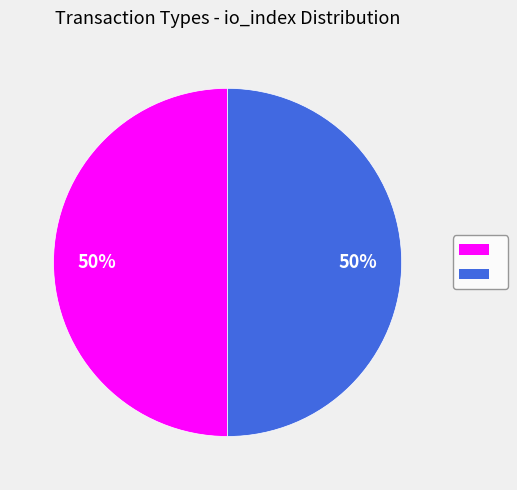

To the nearest percent, what is the average slice percentage?

50%